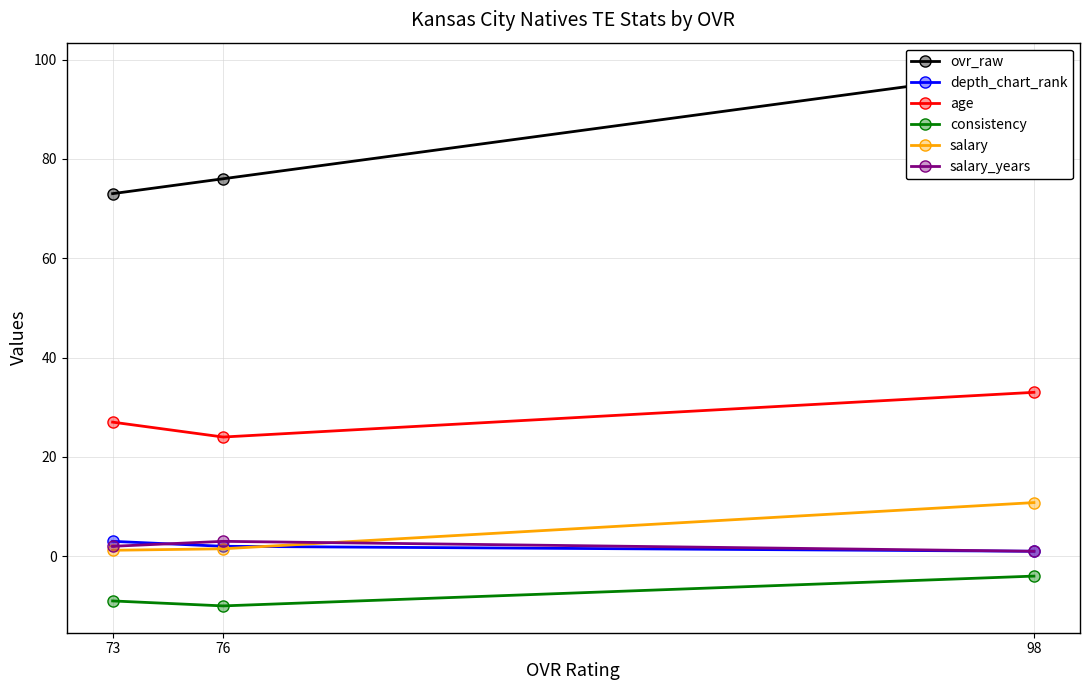

What is the difference between the highest and lowest values at 76?

86.0